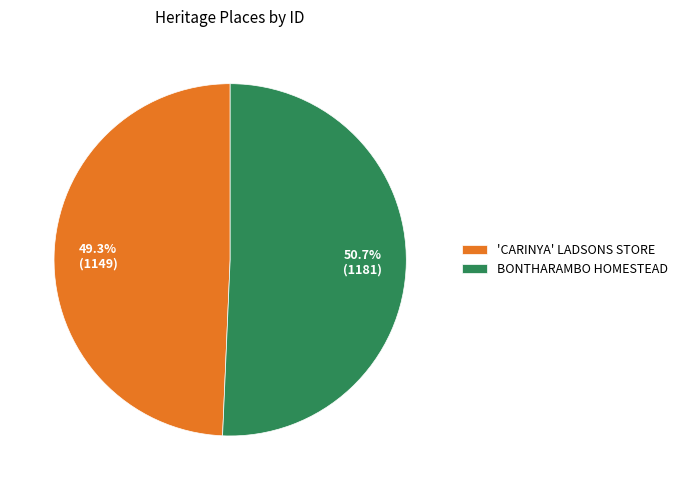

Is BONTHARAMBO HOMESTEAD the majority of the pie?

Yes